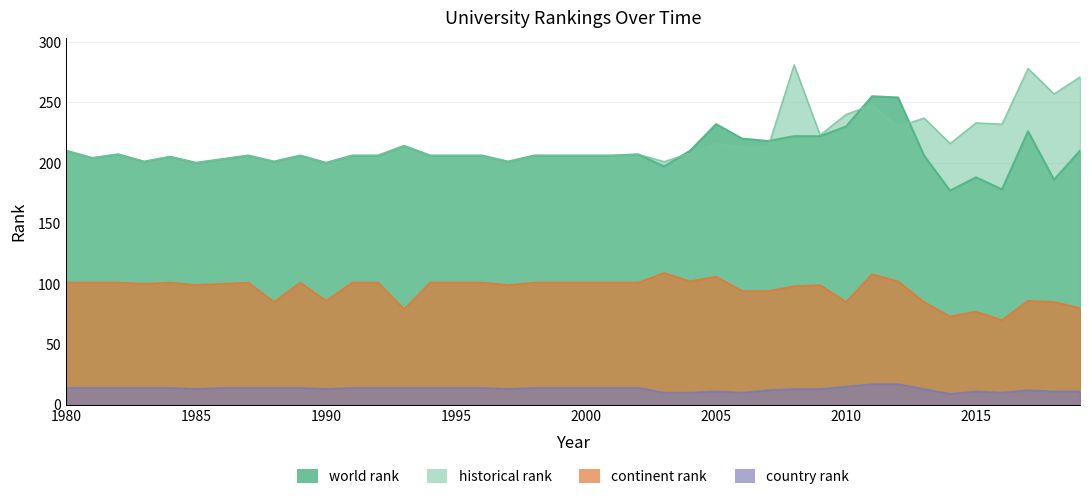

Is the value of continent rank at 2019 greater than the value of historical rank at 2000?

No